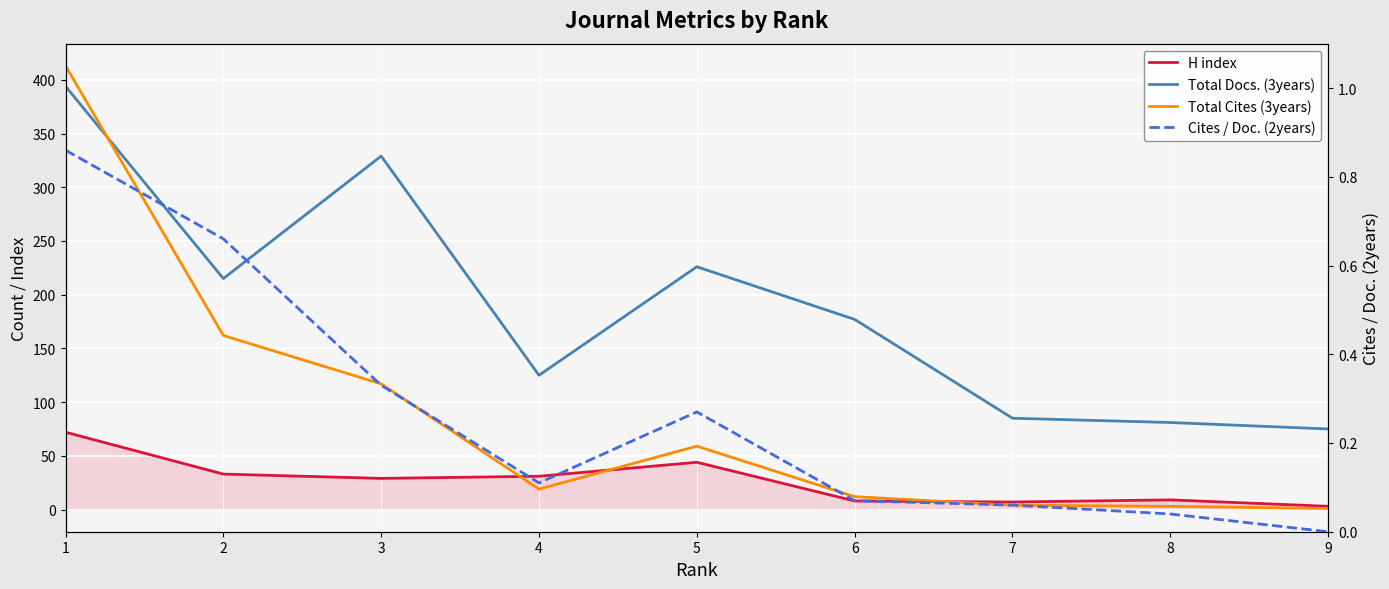

Which label corresponds to the largest value in the chart?

1